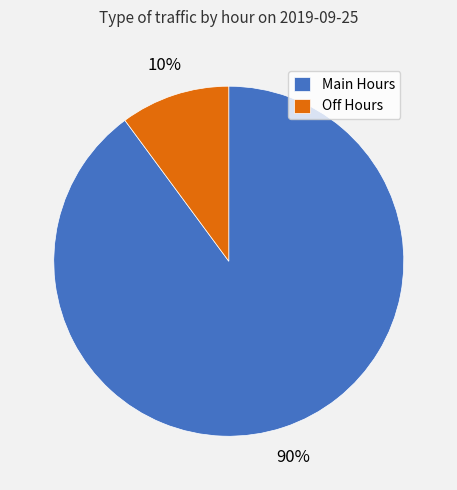

What is the largest slice in the pie chart?

Main Hours